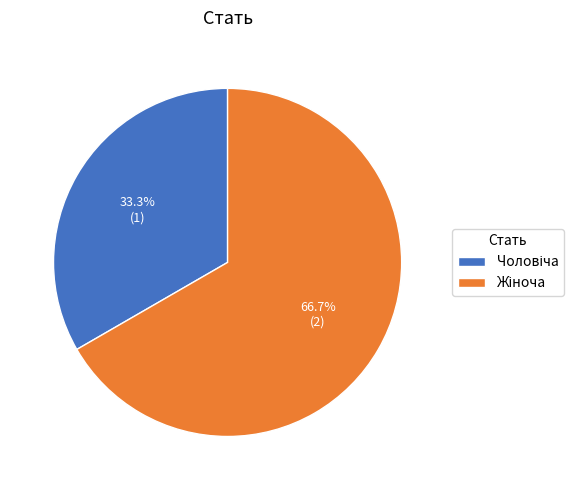

Is there any slice that represents more than half of the pie?

Yes